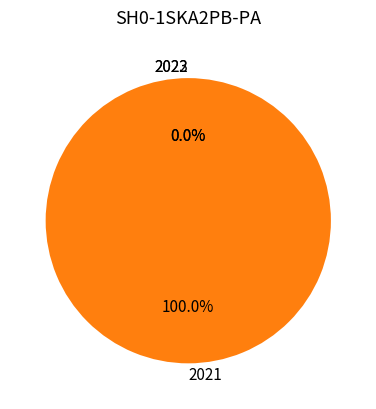

Do 2023 1ste aanpassing – goedgekeurd and 2022 1ste aanpassing – ontwerp together represent more than half of the pie?

No